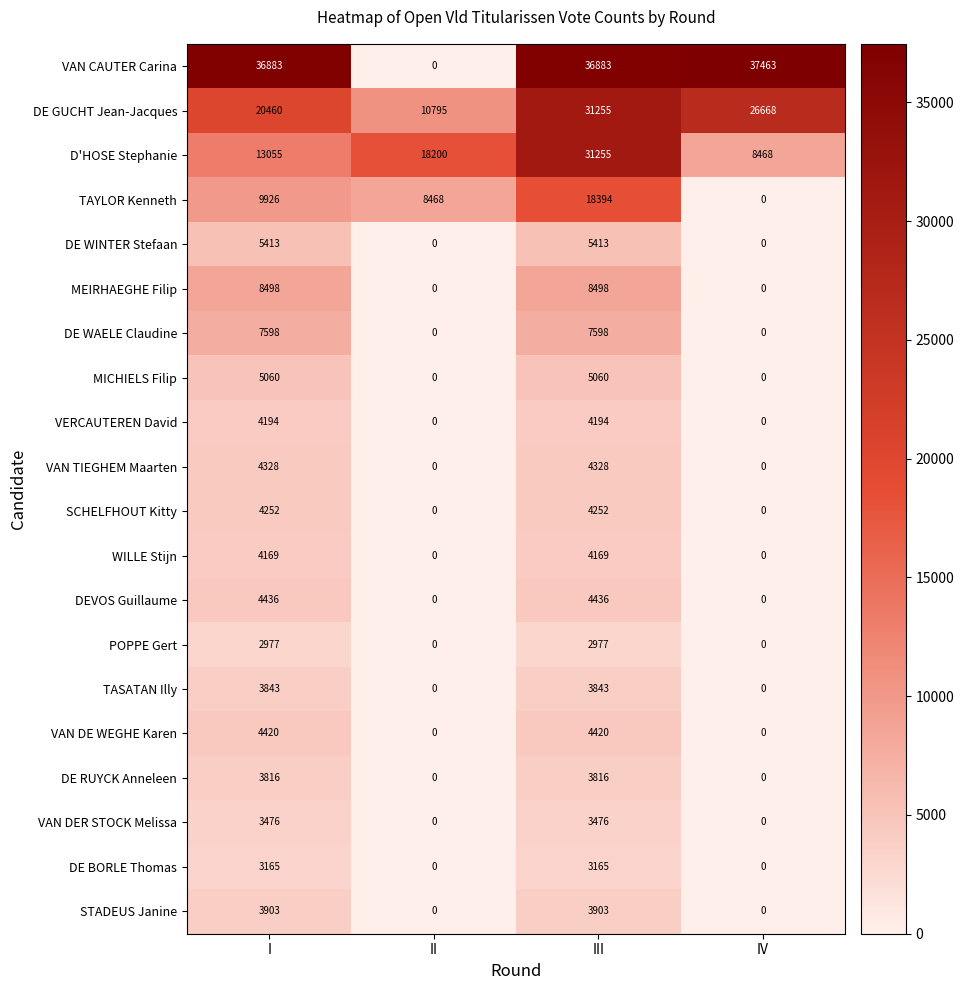

What is the difference between the maximum and minimum values in the TASATAN Illy series?

3843